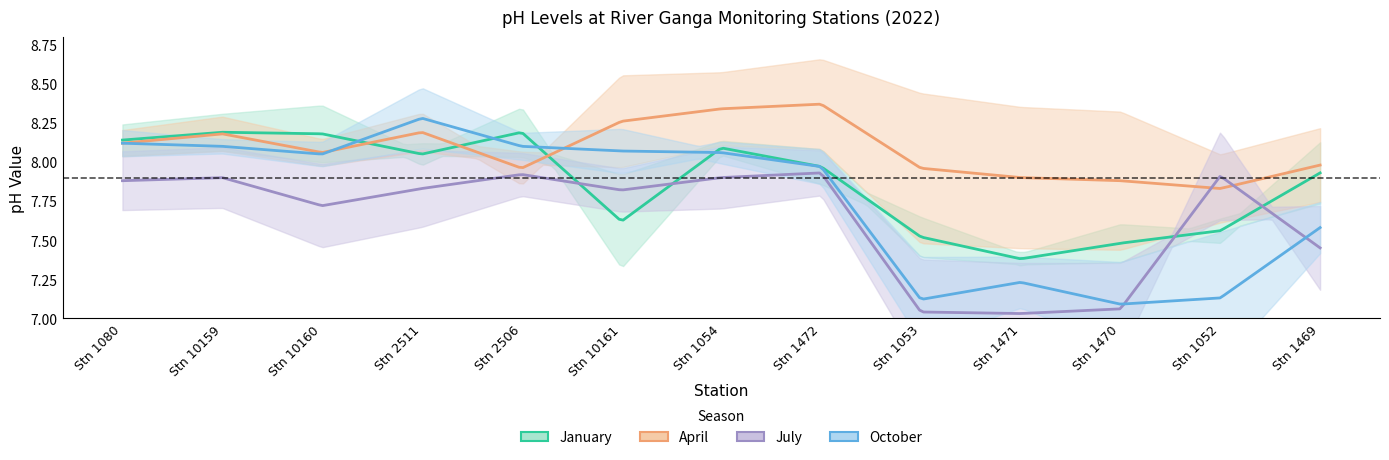

Does the chart display data point markers on the line(s)?

No